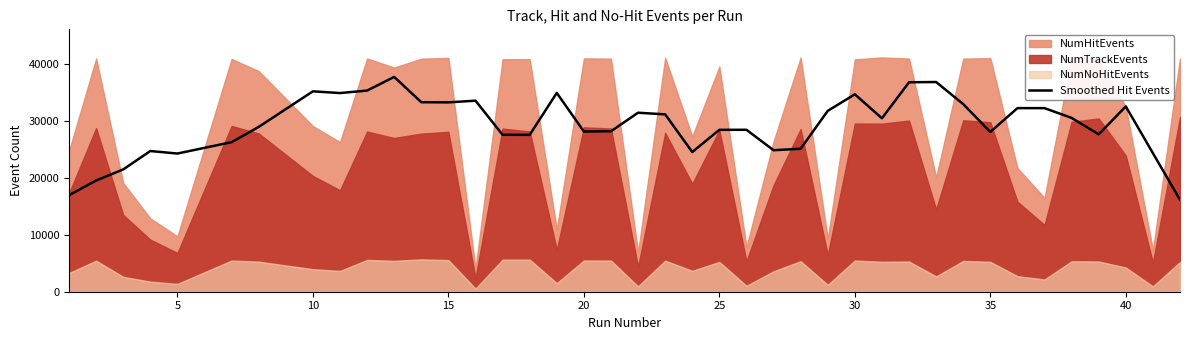

What is the minimum value for Smoothed Hit Events?

16153.4